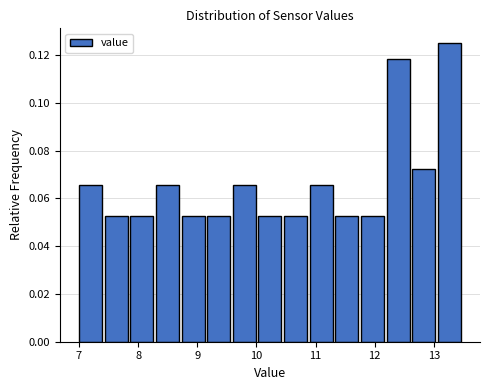

Reading left to right, list every bar in this chart as the range it spans on the x-axis followed by its height. Neither the bar edges nor the heights are printed on the chart, so give them approximately, as read against the axes.

7.0 to 7.4: 0.066
7.4 to 7.9: 0.052
7.9 to 8.3: 0.052
8.3 to 8.7: 0.066
8.7 to 9.2: 0.052
9.2 to 9.6: 0.052
9.6 to 10.0: 0.066
10.0 to 10.5: 0.052
10.5 to 10.9: 0.052
10.9 to 11.3: 0.066
11.3 to 11.8: 0.052
11.8 to 12.2: 0.052
12.2 to 12.6: 0.118
12.6 to 13.1: 0.072
13.1 to 13.5: 0.126